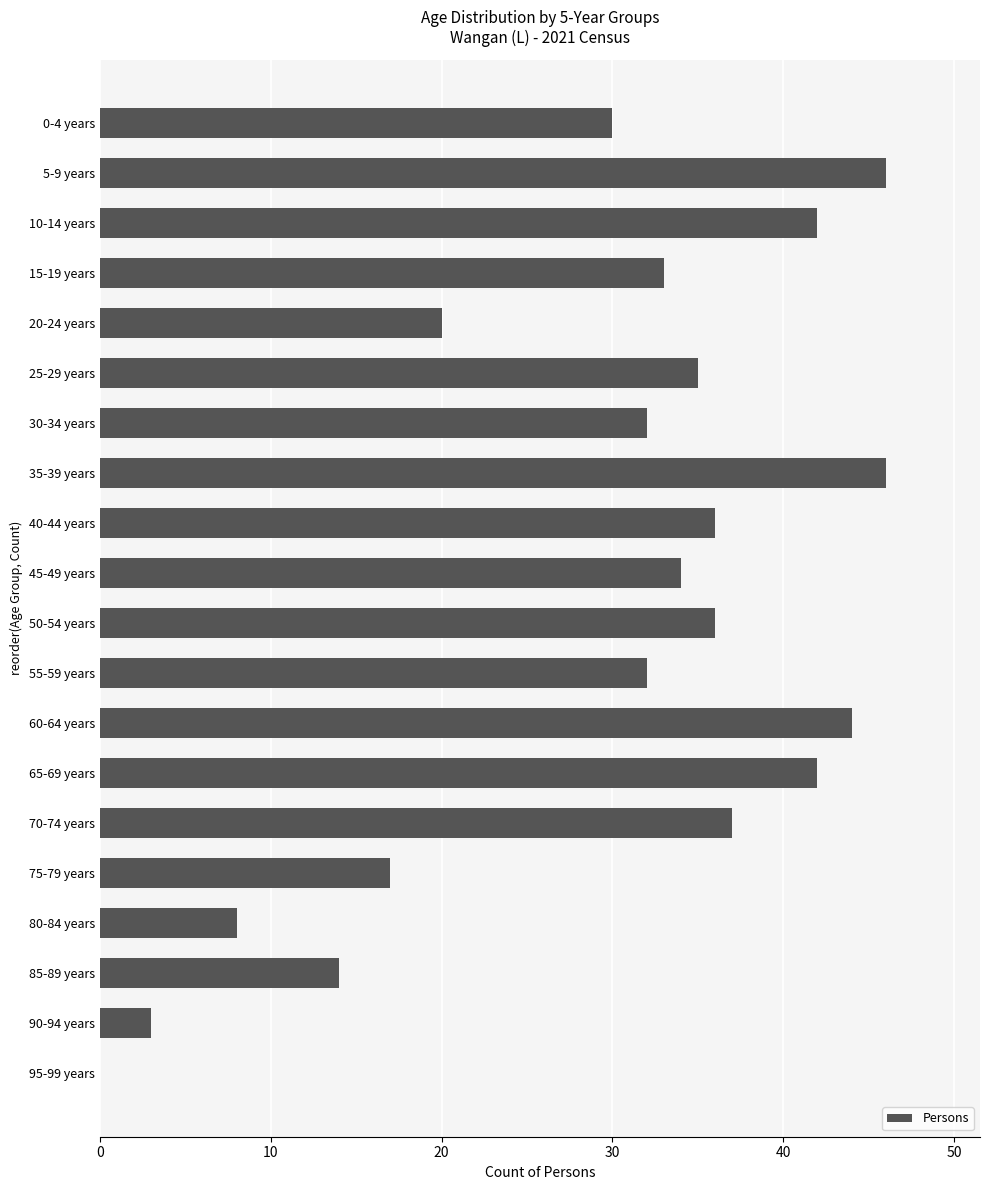

True or false: the data shows 42 at 65-69 years.

True